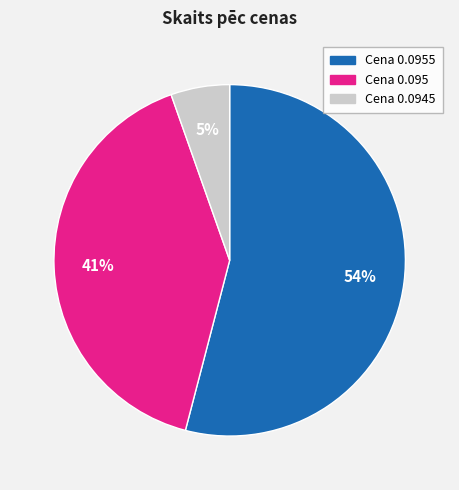

To the nearest percent, what is the average slice percentage?

33%